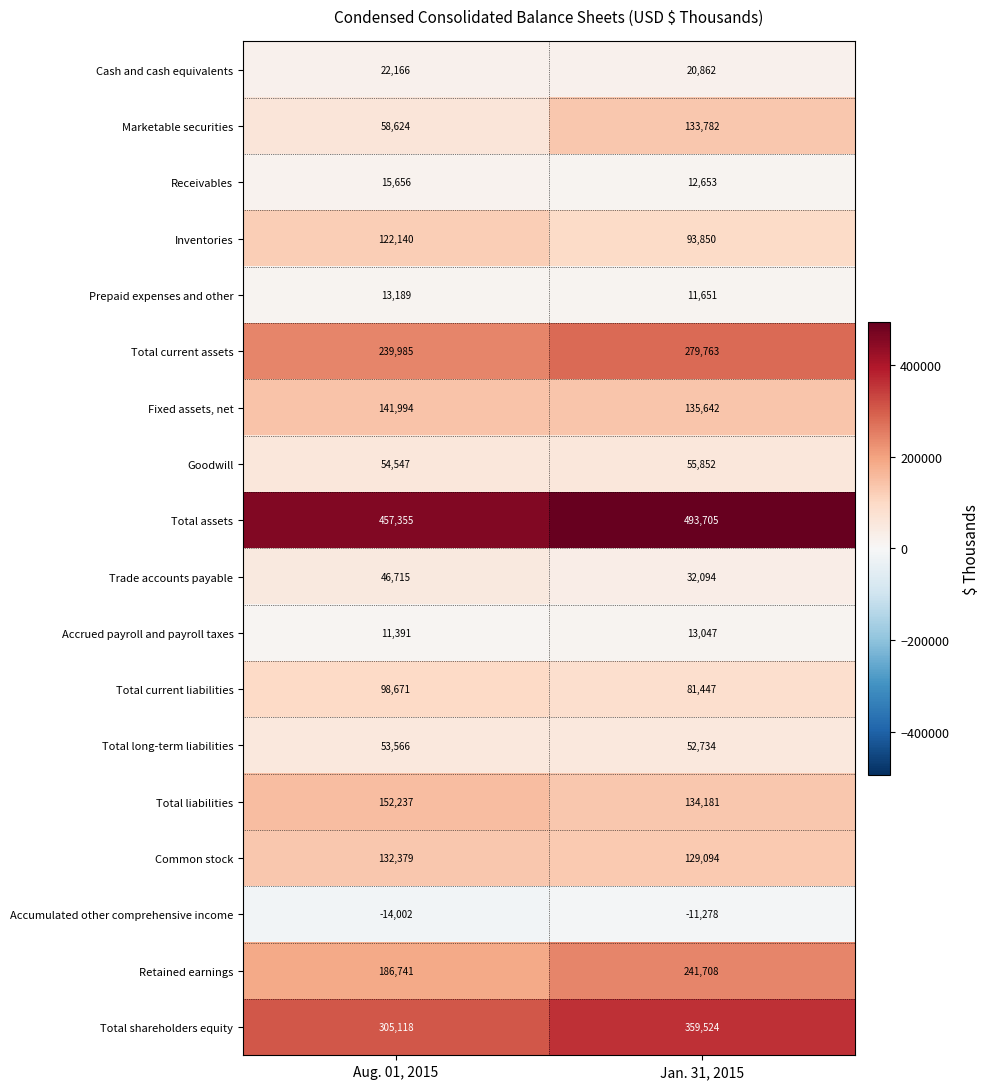

What is the sum of all Fixed assets, net values?

277636